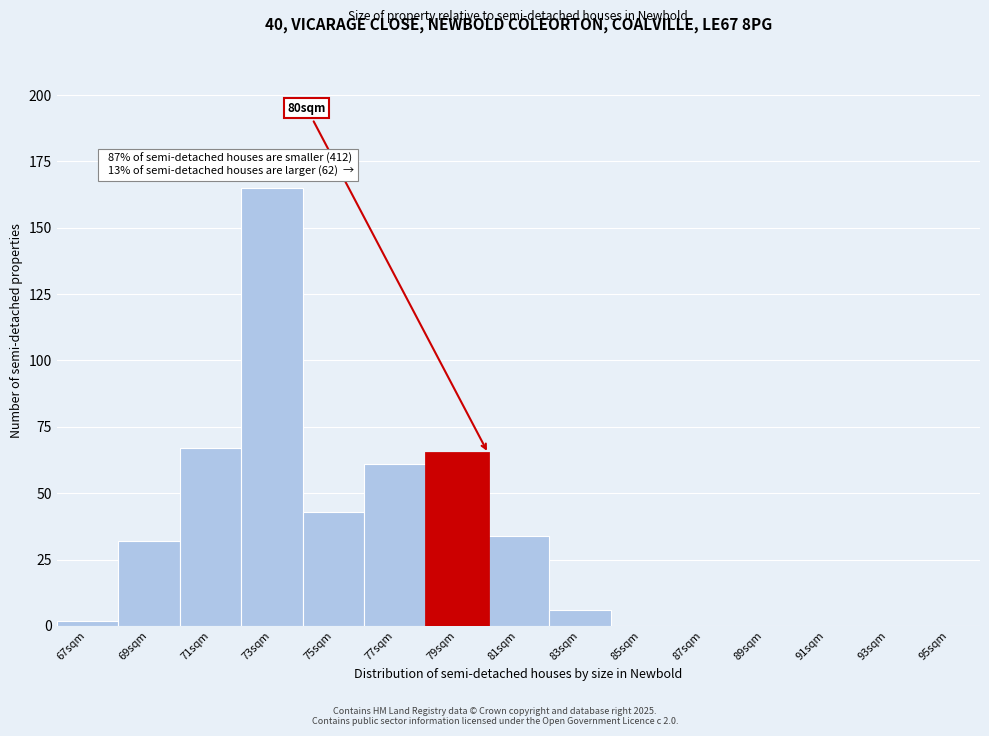

Reading left to right, what are all the values shown in this chart?

67sqm=2	69sqm=32	71sqm=67	73sqm=165	75sqm=43	77sqm=61	79sqm=65	81sqm=34	83sqm=6	85sqm=0	87sqm=0	89sqm=0	91sqm=0	93sqm=0	95sqm=0